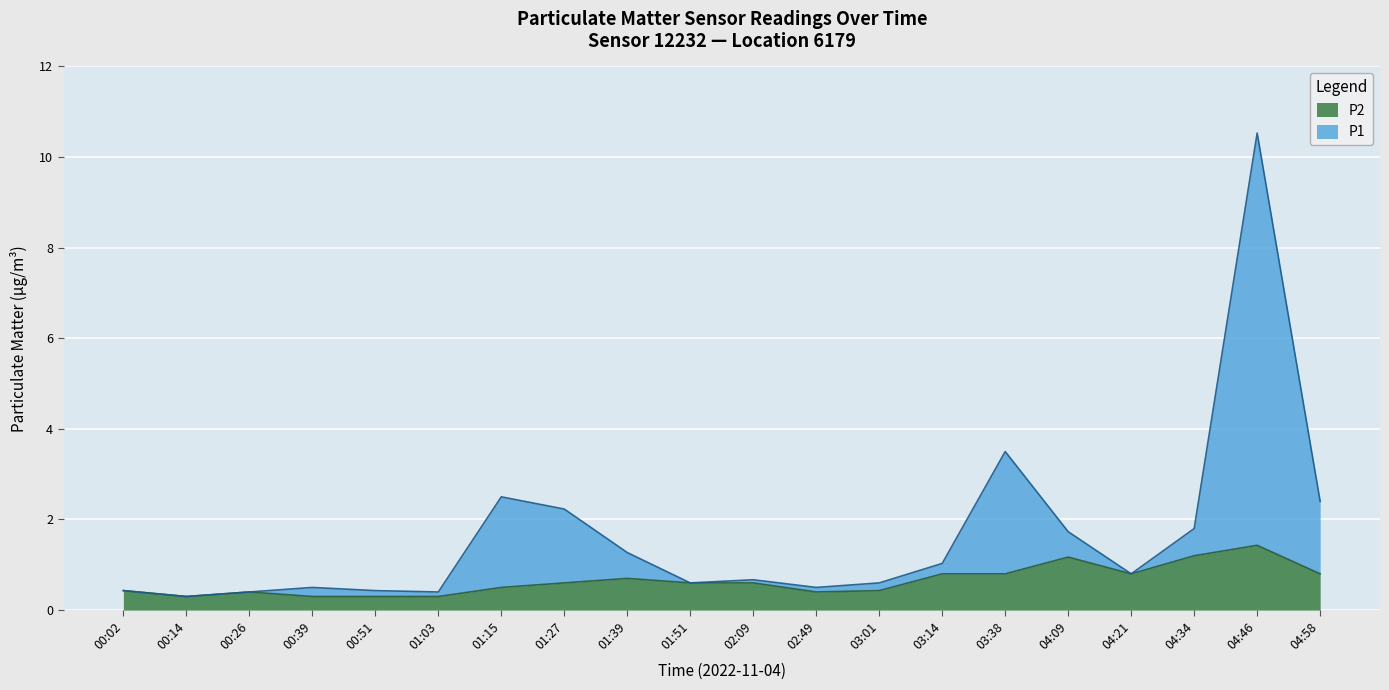

What are all the series names shown in the legend?

P2, P1